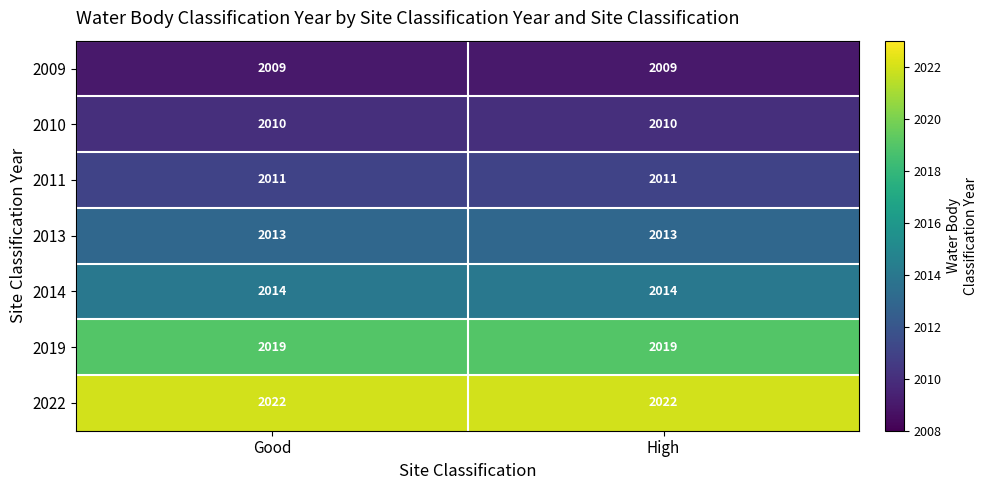

How many data points does each series have?

2